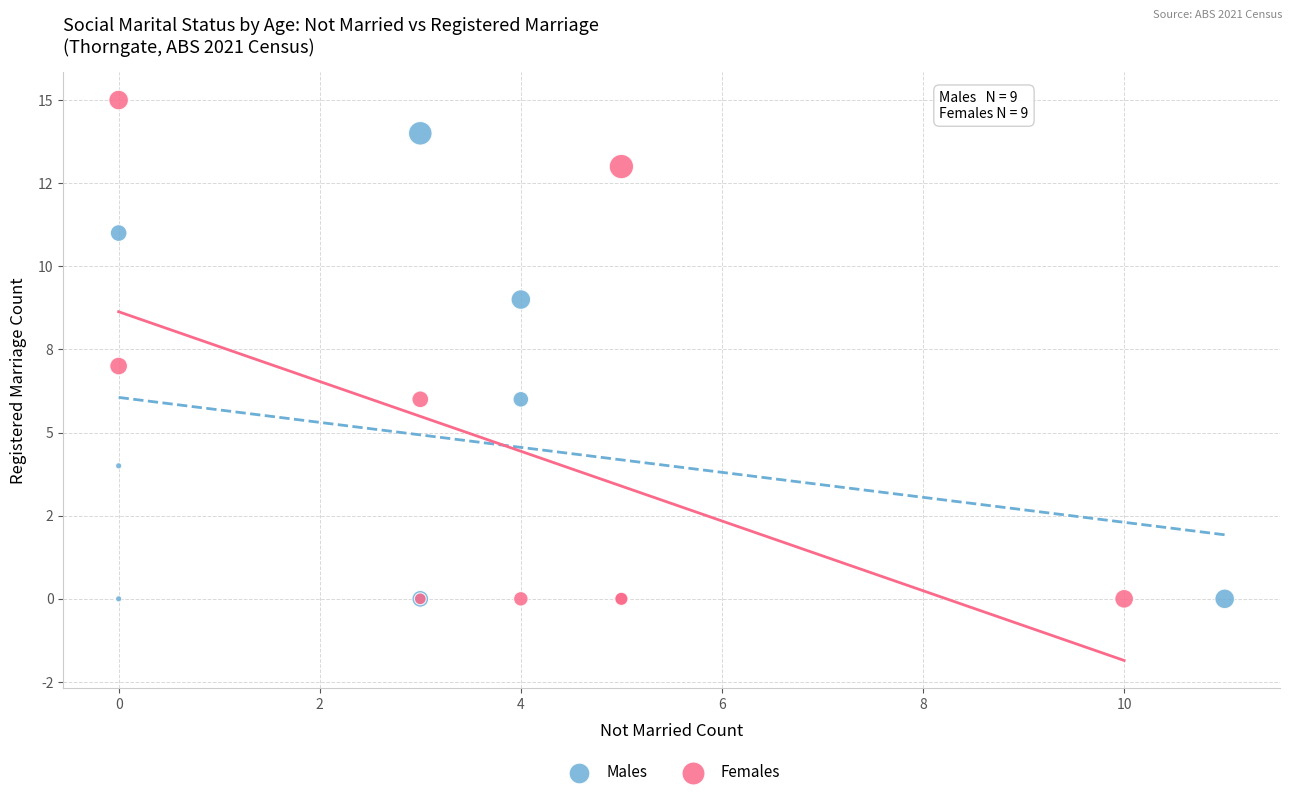

What are all the series names shown in the legend?

Males, Females